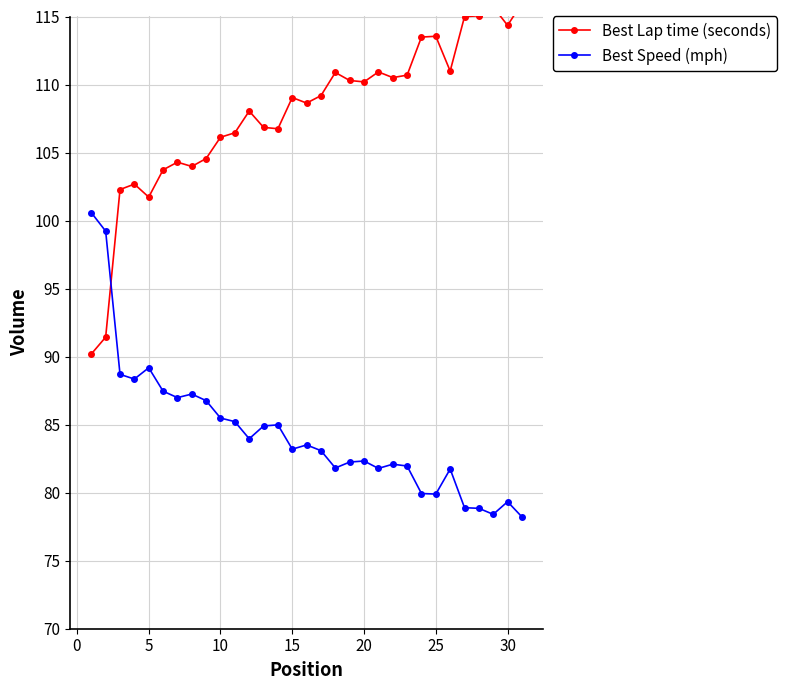

True or false: Best Speed (mph) has more than 1 interior local peaks.

True